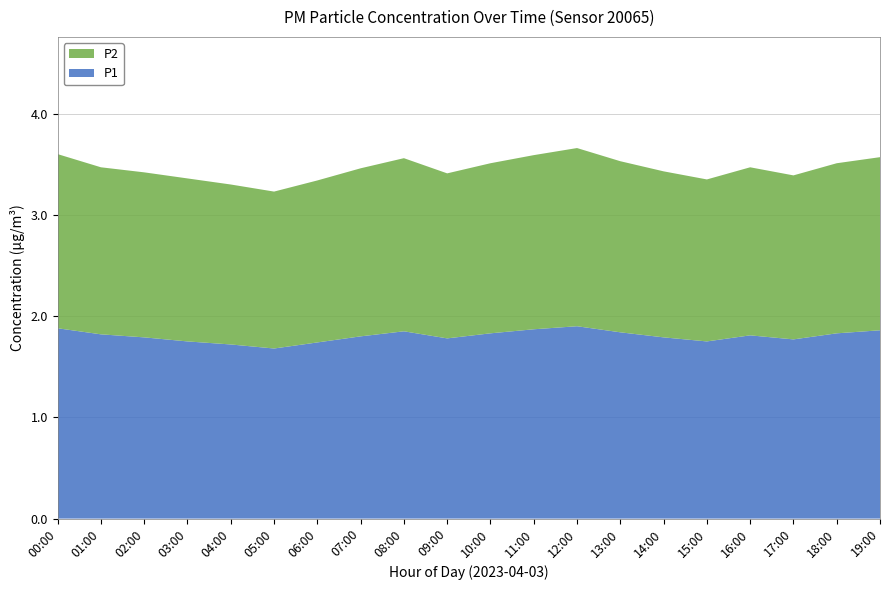

Reading left to right, extract all data points from this chart.

P1: 1.9	1.8	1.8	1.8	1.7	1.7	1.7	1.8	1.9	1.8	1.8	1.9	1.9	1.8	1.8	1.8	1.8	1.8	1.8	1.9
P2: 1.7	1.6	1.6	1.6	1.6	1.6	1.6	1.7	1.7	1.6	1.7	1.7	1.8	1.7	1.6	1.6	1.7	1.6	1.7	1.7